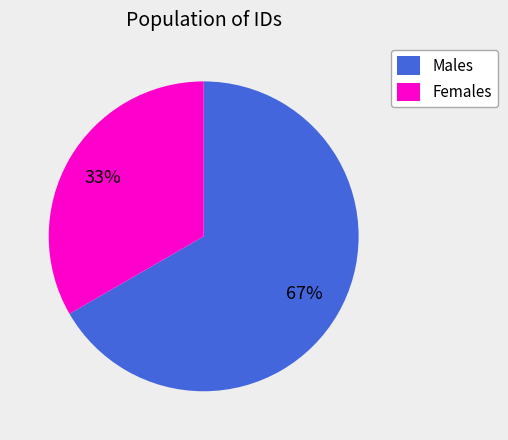

To the nearest percent, what is the combined percentage of Females and Males?

100%